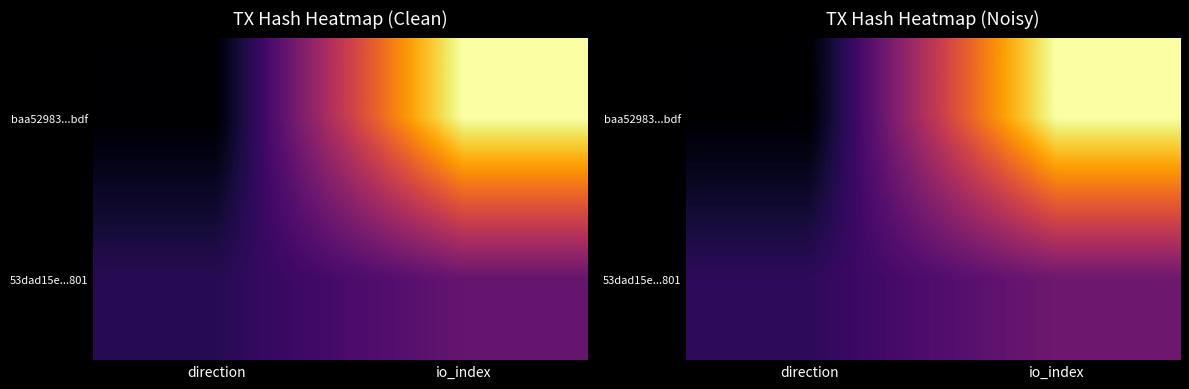

At which category does the chart reach its minimum across all series?

direction